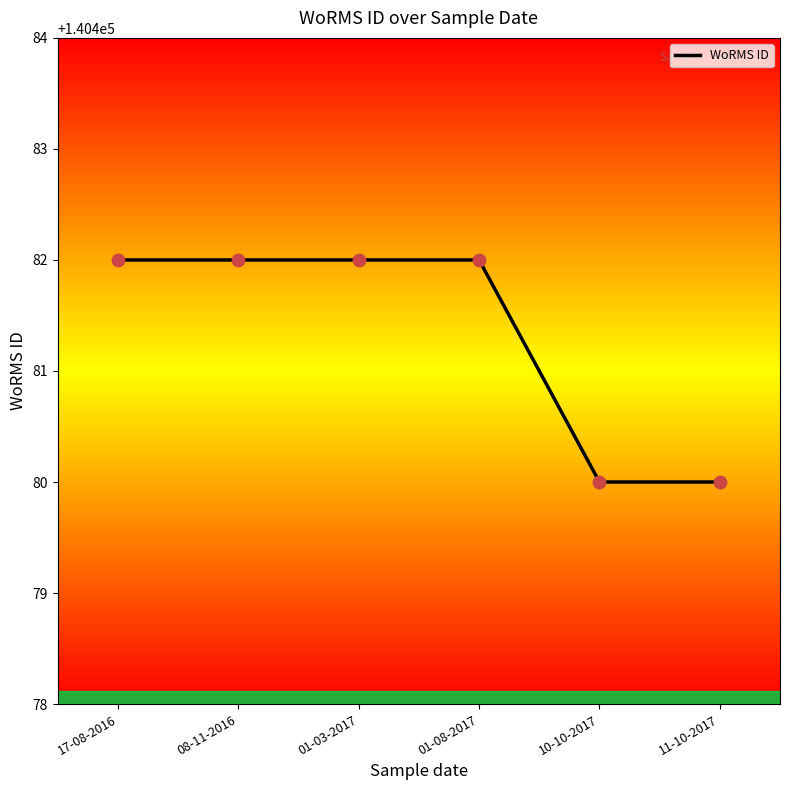

What is the change in value from 17-08-2016 to 10-10-2017?

-2